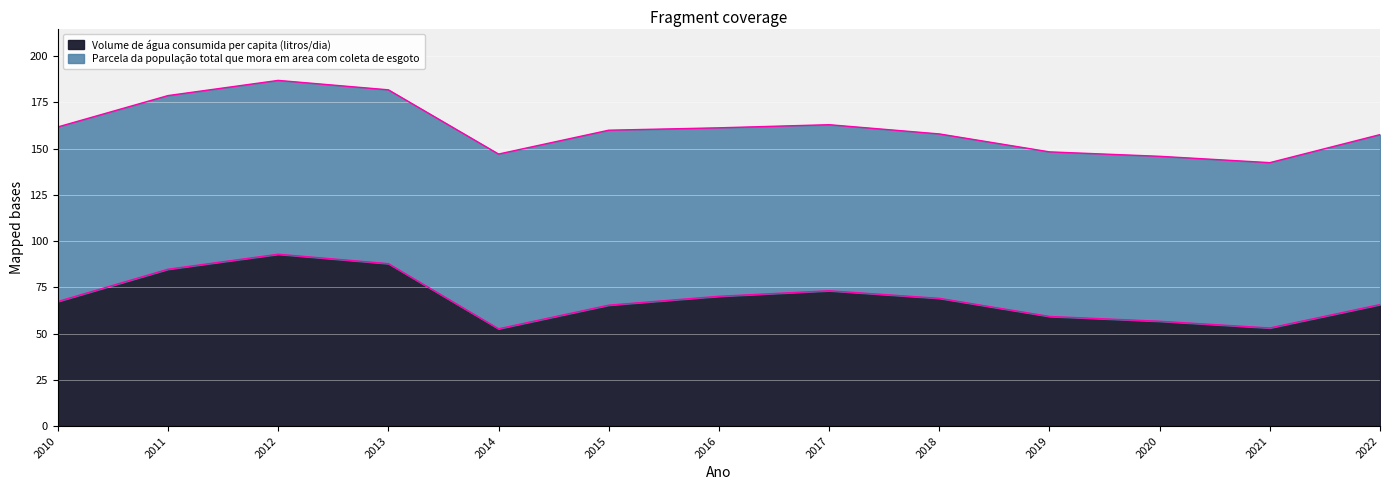

Between 2017 and 2019, which is larger?

2017